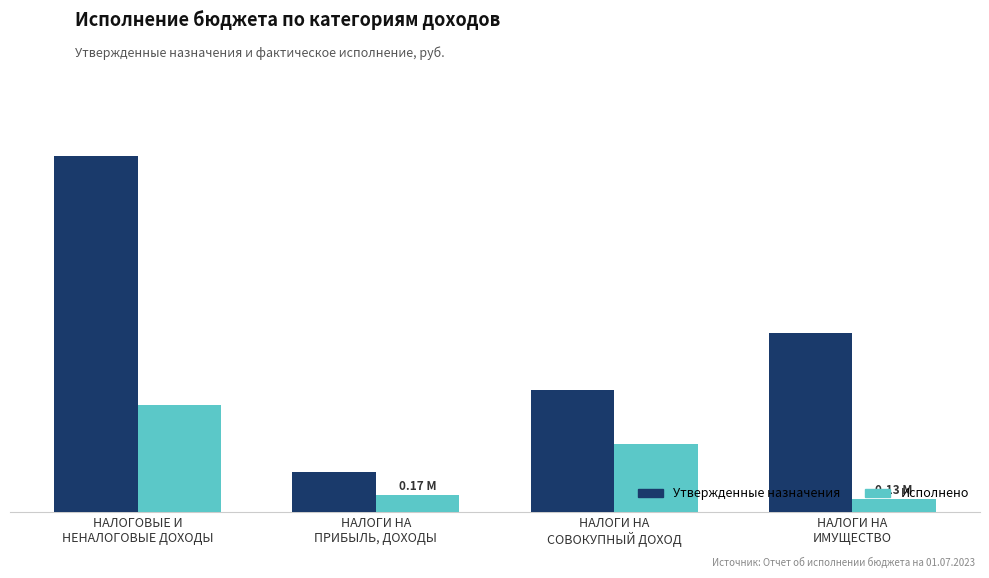

What is the value of the Утвержденные назначения bar at the 3rd from the left?

1200100.0